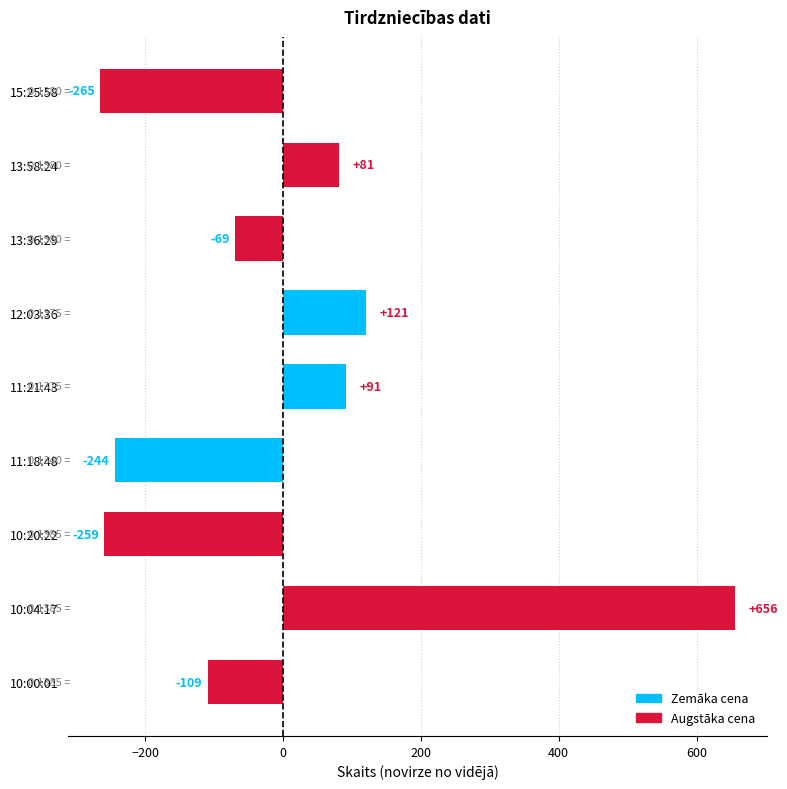

What is the change in value from 13:58:24 to 13:36:29?

-150.0